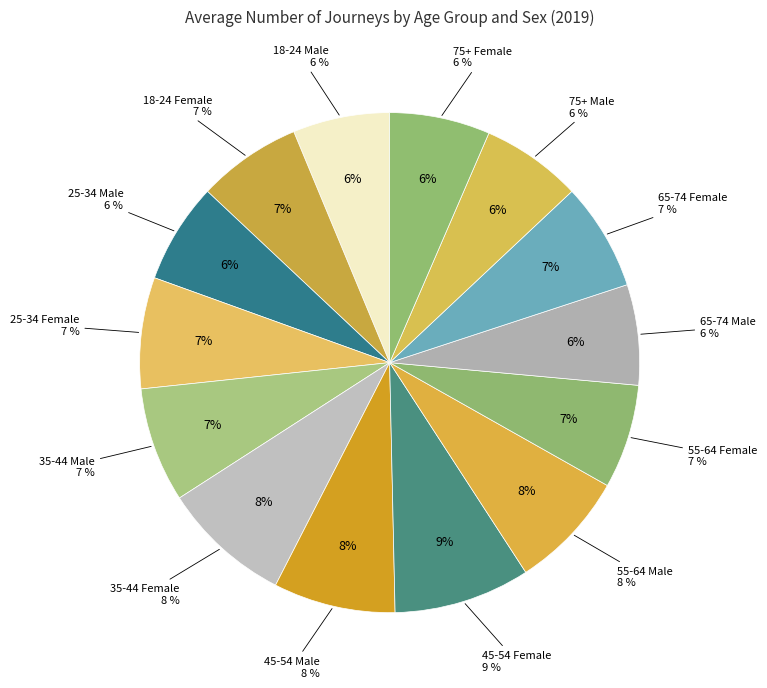

Does any single category account for the majority?

No